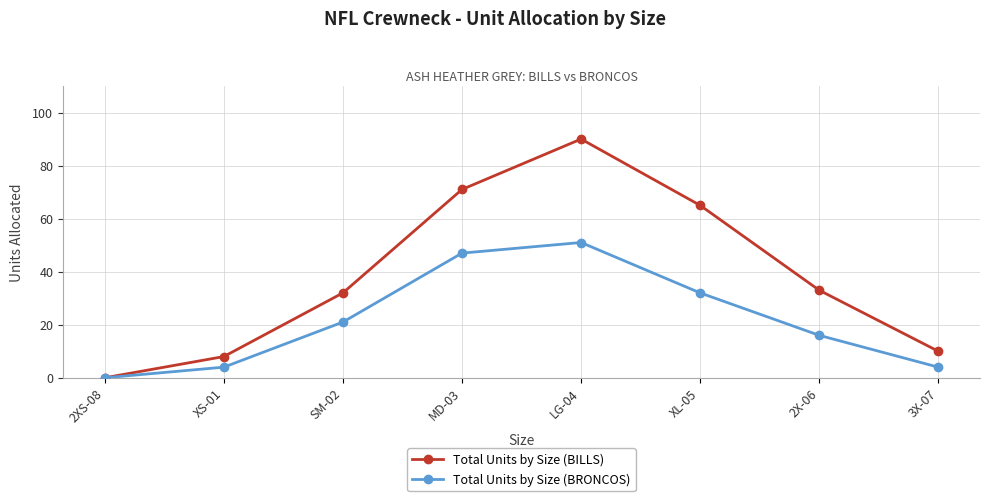

Reading left to right, list all the values displayed in this chart.

Total Units by Size (BILLS): 2XS-08=0	XS-01=8	SM-02=32	MD-03=71	LG-04=90	XL-05=65	2X-06=33	3X-07=10
Total Units by Size (BRONCOS): 2XS-08=0	XS-01=4	SM-02=21	MD-03=47	LG-04=51	XL-05=32	2X-06=16	3X-07=4